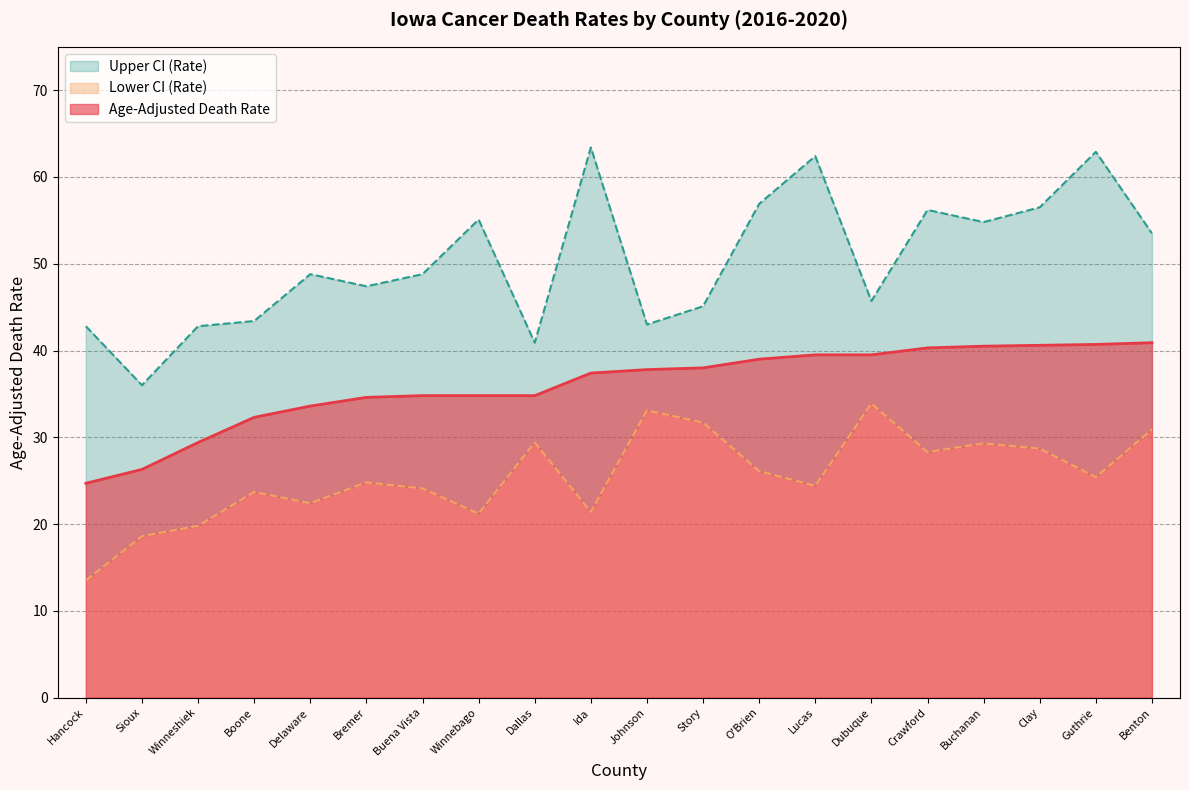

What is the sum of the Upper CI (Rate) values at Buena Vista and Story?

93.9